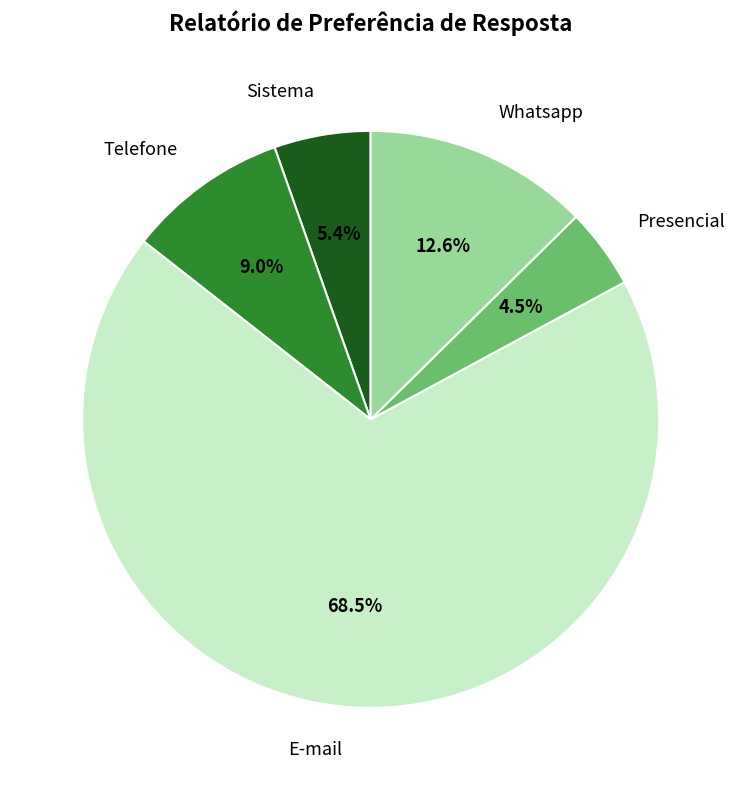

What is the smallest slice in the pie chart?

Presencial